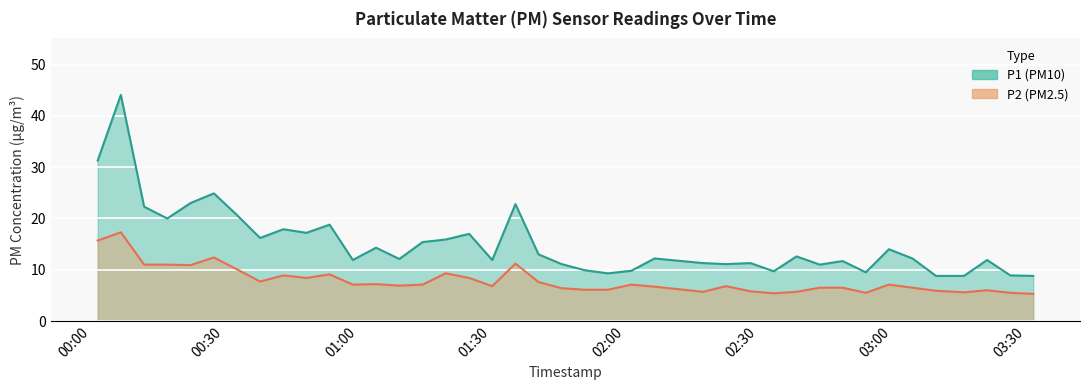

What is the maximum value for P1 (PM10)?

44.1